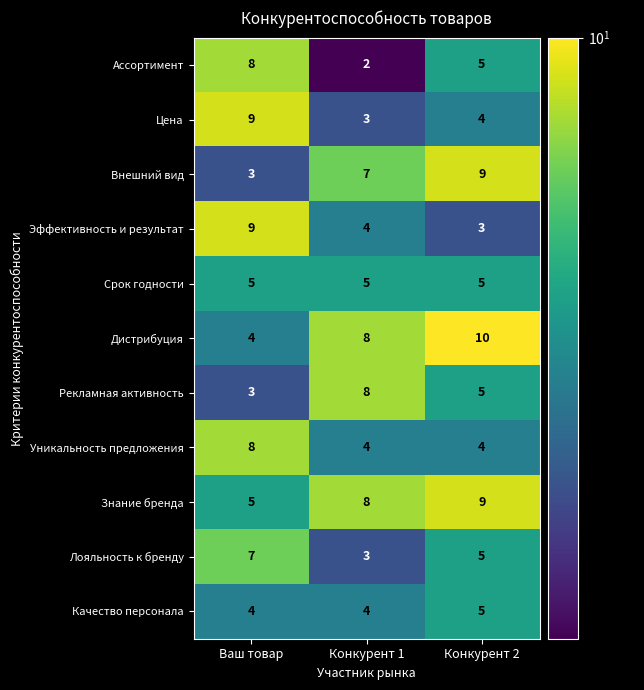

Which category has the lowest value across all series?

Конкурент 1